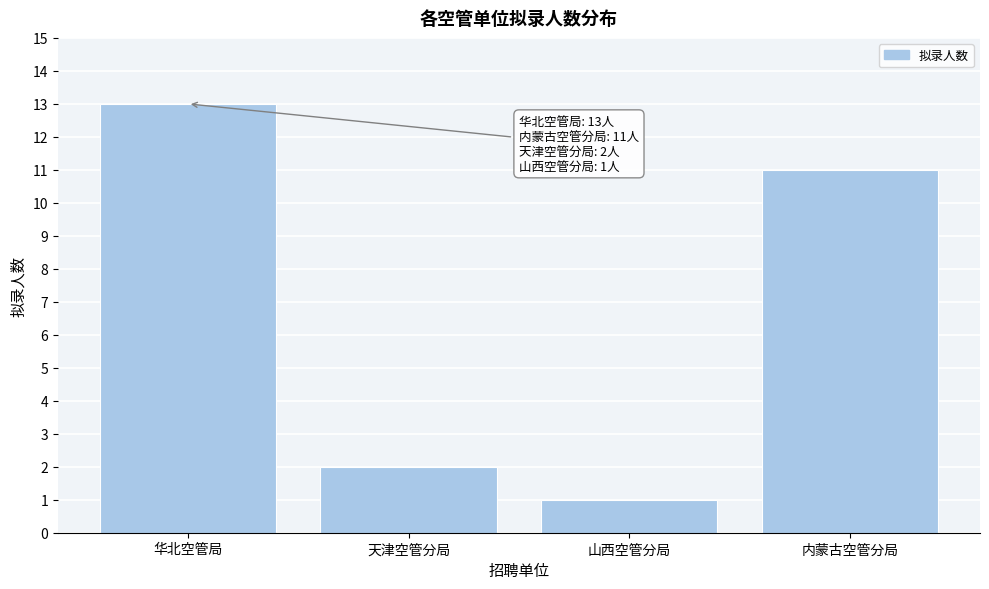

Reading right to left, what are all the values shown in this chart?

11	1	2	13